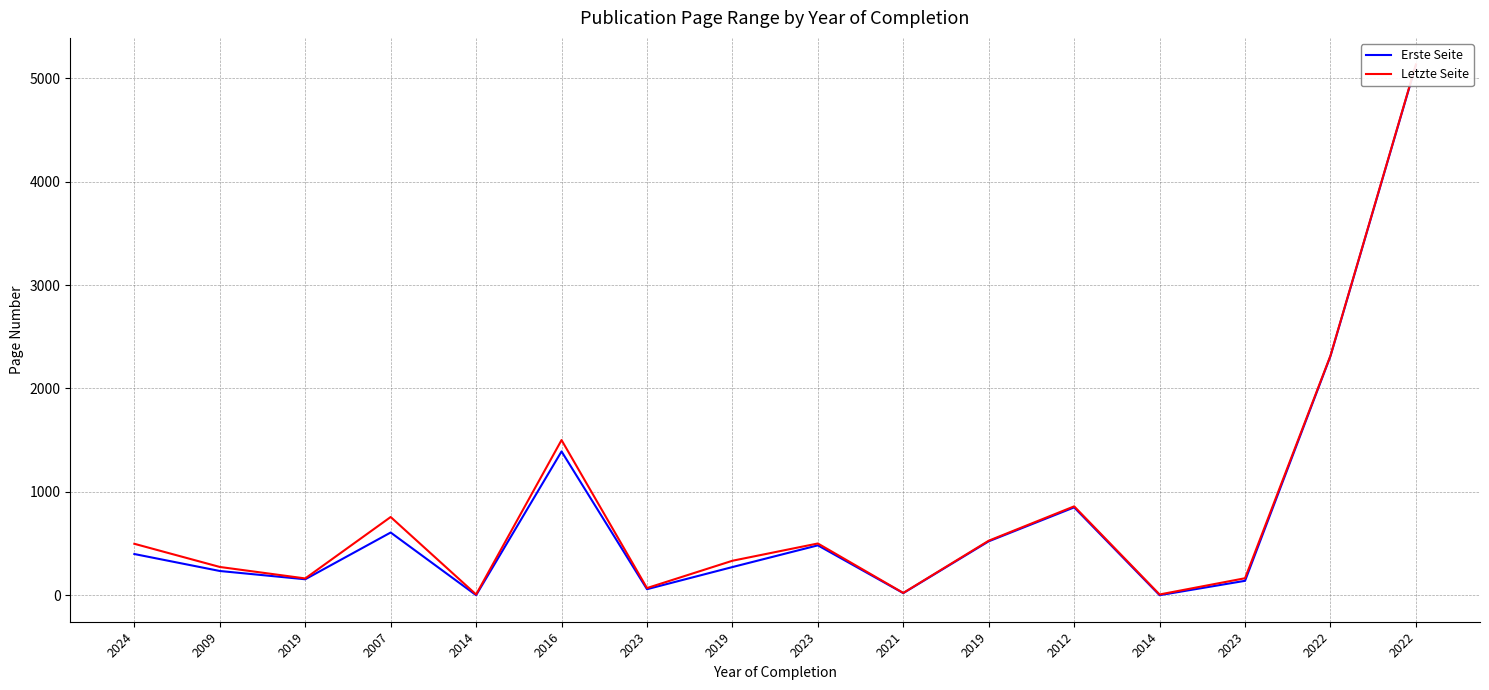

At which label is Erste Seite closest to 2564?

2022